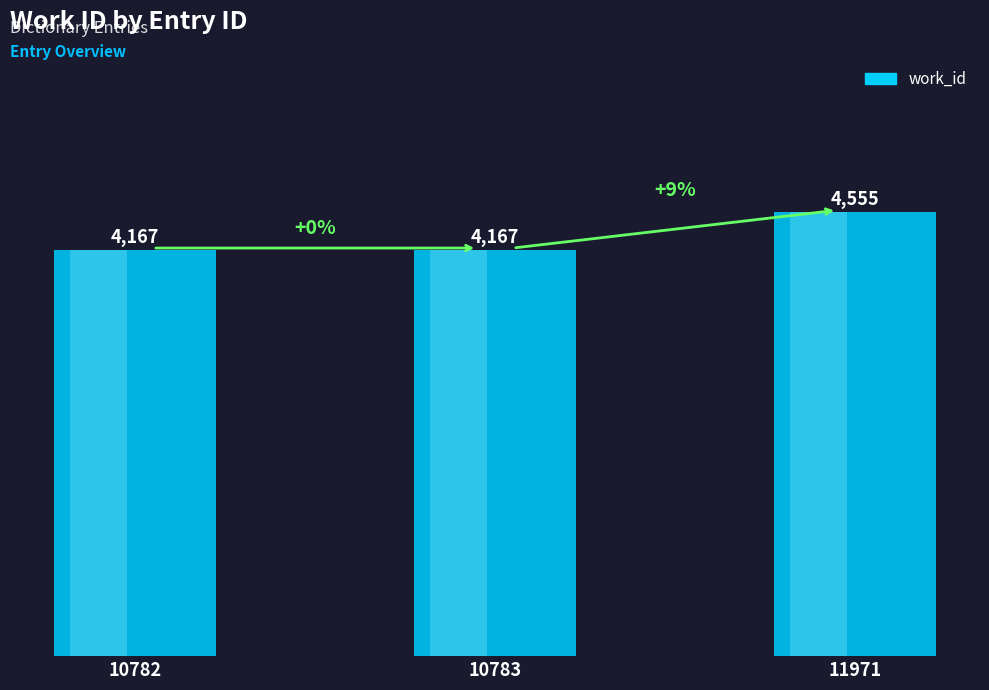

What is the difference between the values at 10783 and 11971?

388